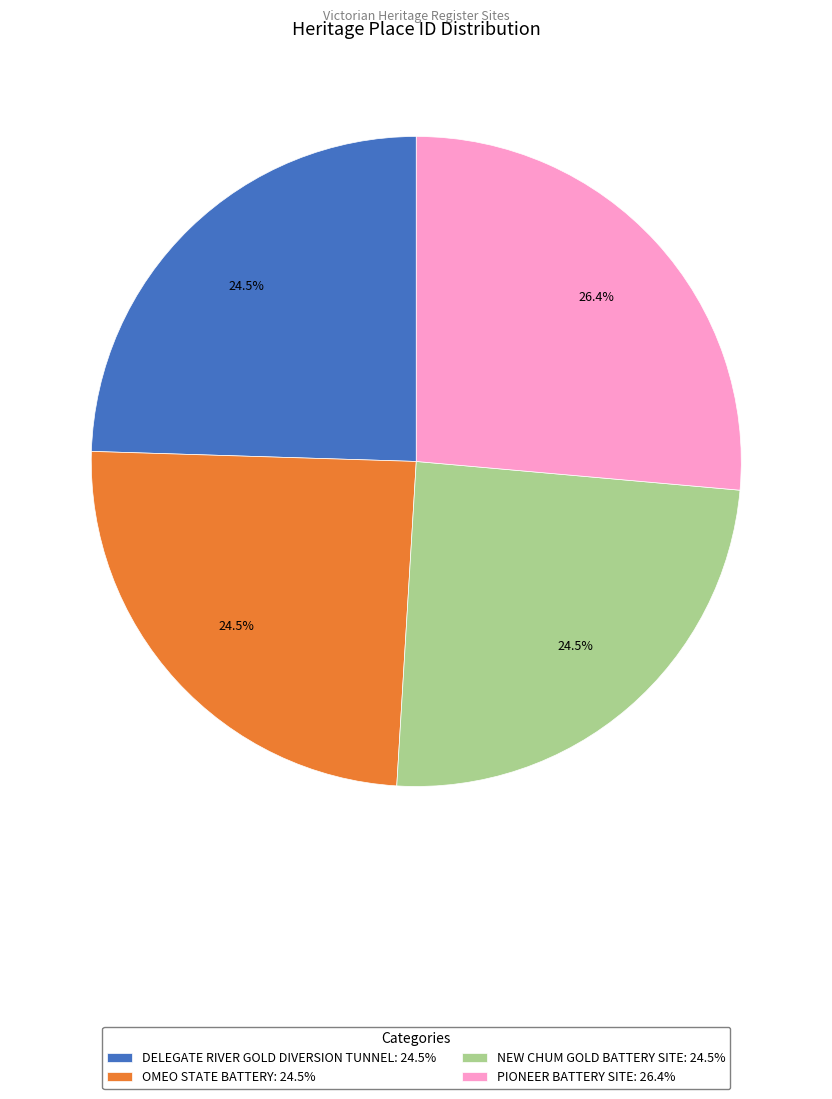

Does DELEGATE RIVER GOLD DIVERSION TUNNEL: 24.5% represent more than half of the total?

No